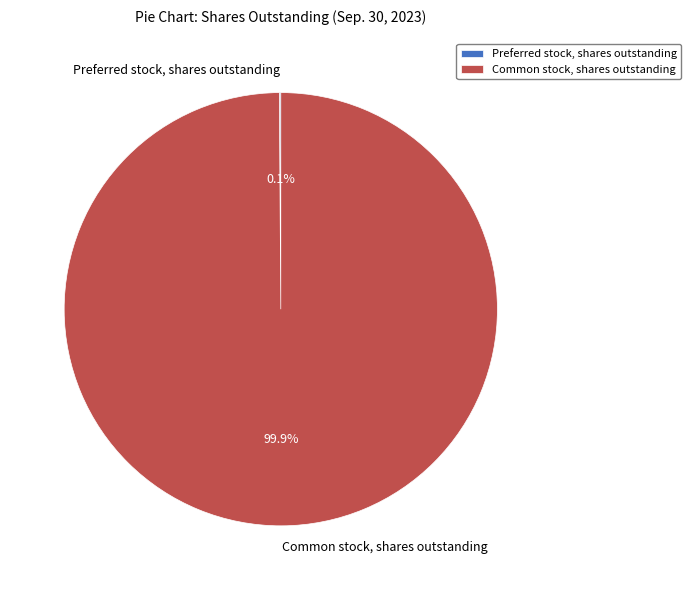

Which category has the biggest portion of the pie?

Common stock, shares outstanding